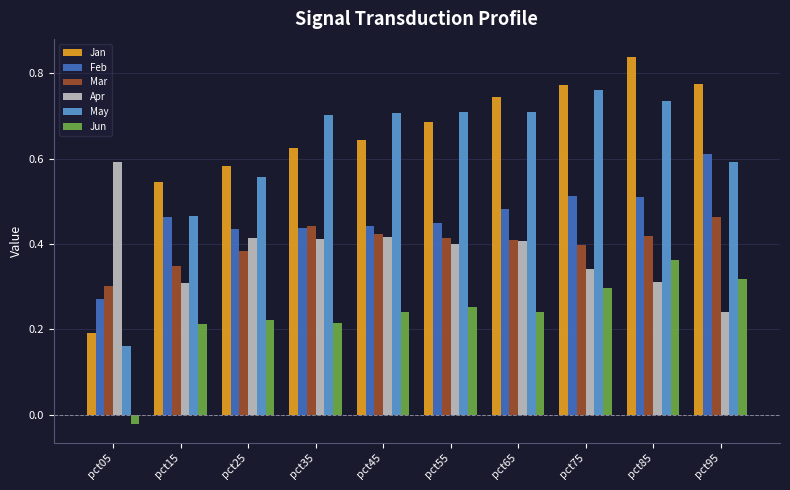

What is the sum of all Feb values?

4.6